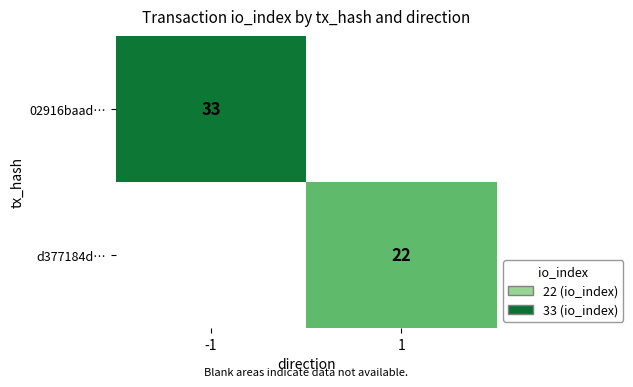

Is it true that d377184d… equals 9 at 1?

False